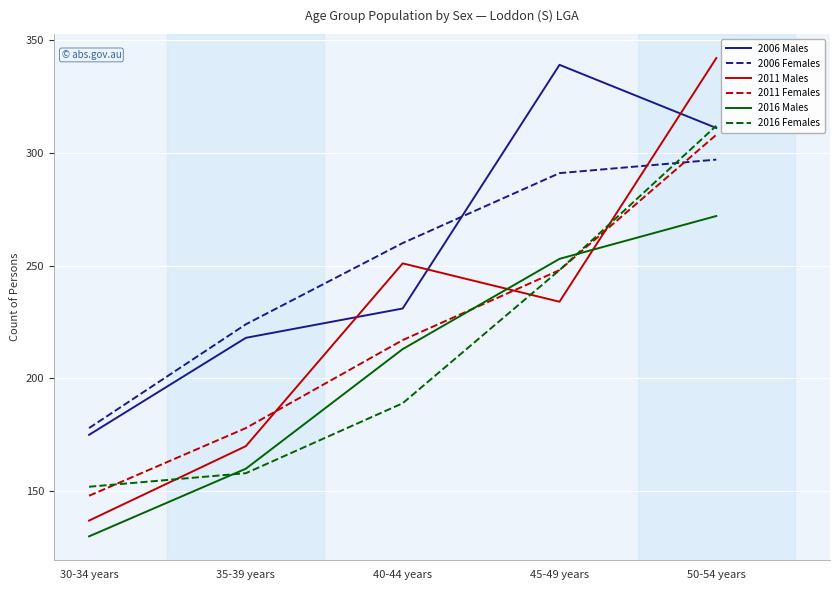

Read the 2016 Males value at 45-49 years, to the nearest 10.

250